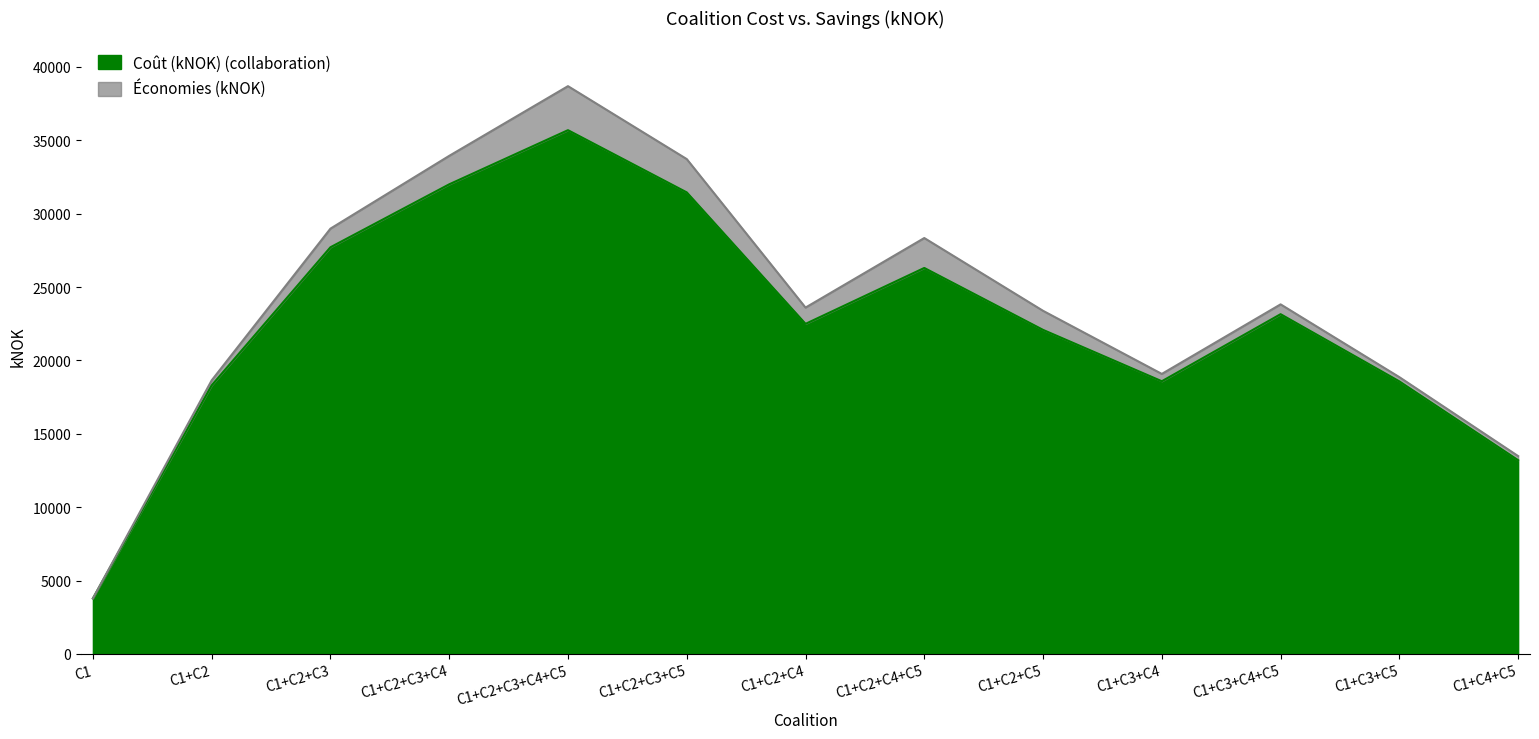

List the labels in order of value, smallest first.

C1, C1+C4+C5, C1+C2, C1+C3+C5, C1+C3+C4, C1+C2+C5, C1+C2+C4, C1+C3+C4+C5, C1+C2+C4+C5, C1+C2+C3, C1+C2+C3+C5, C1+C2+C3+C4, C1+C2+C3+C4+C5